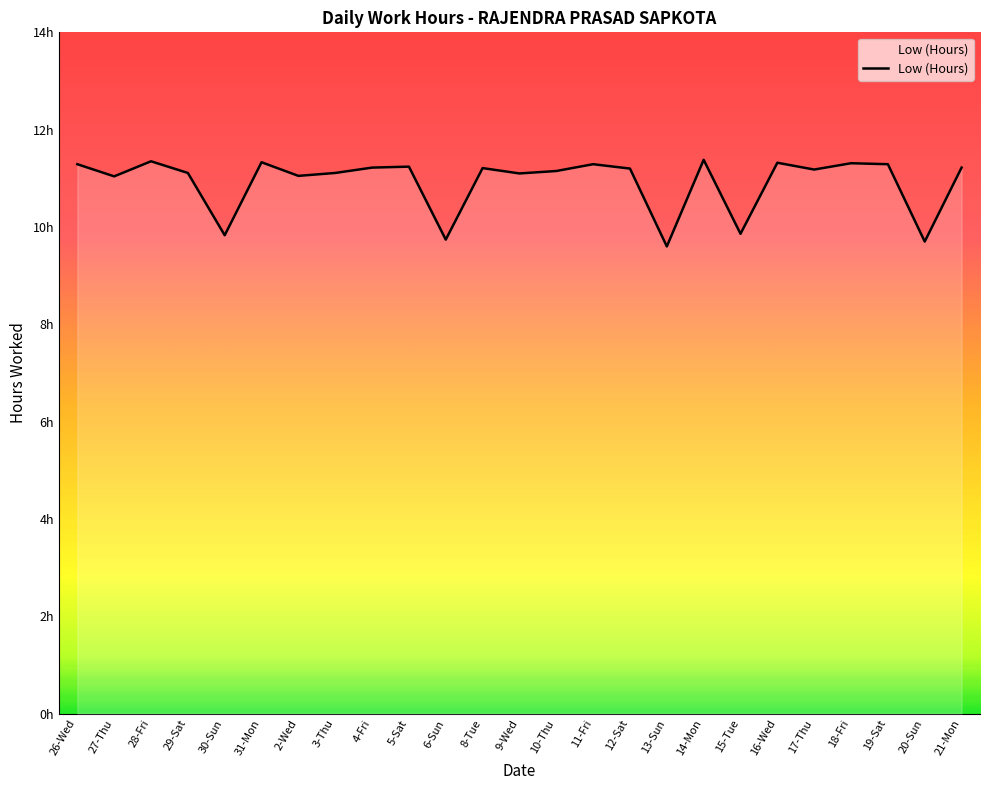

Reading right to left, list all the values displayed in this chart.

11.2	9.7	11.3	11.3	11.2	11.3	9.9	11.4	9.6	11.2	11.3	11.2	11.1	11.2	9.7	11.2	11.2	11.1	11.1	11.3	9.8	11.1	11.3	11.0	11.3